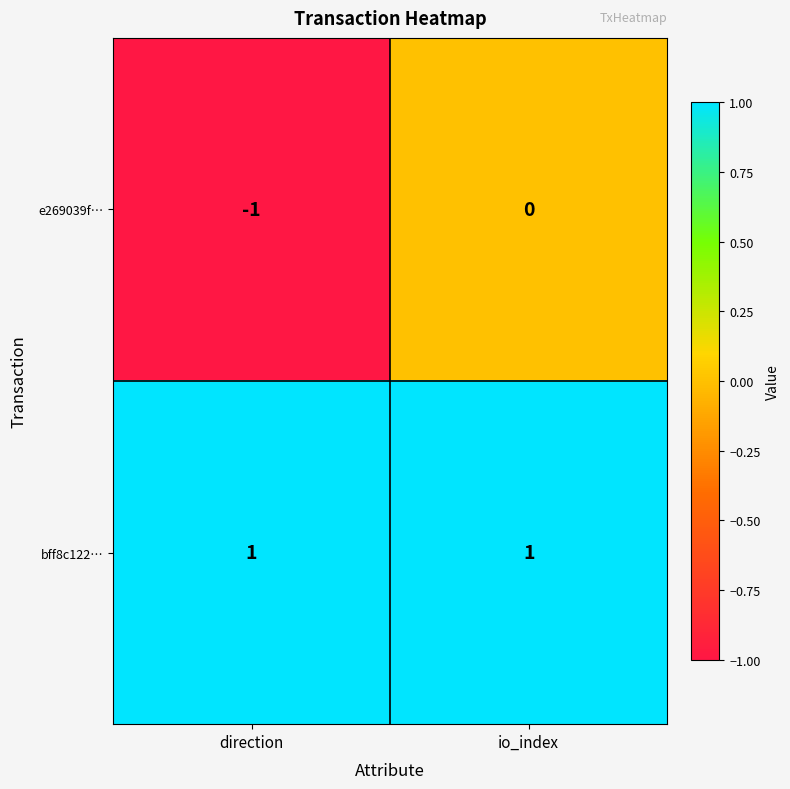

Reading right to left, transcribe all the data shown in this chart.

e269039f…: 0	-1
bff8c122…: 1	1